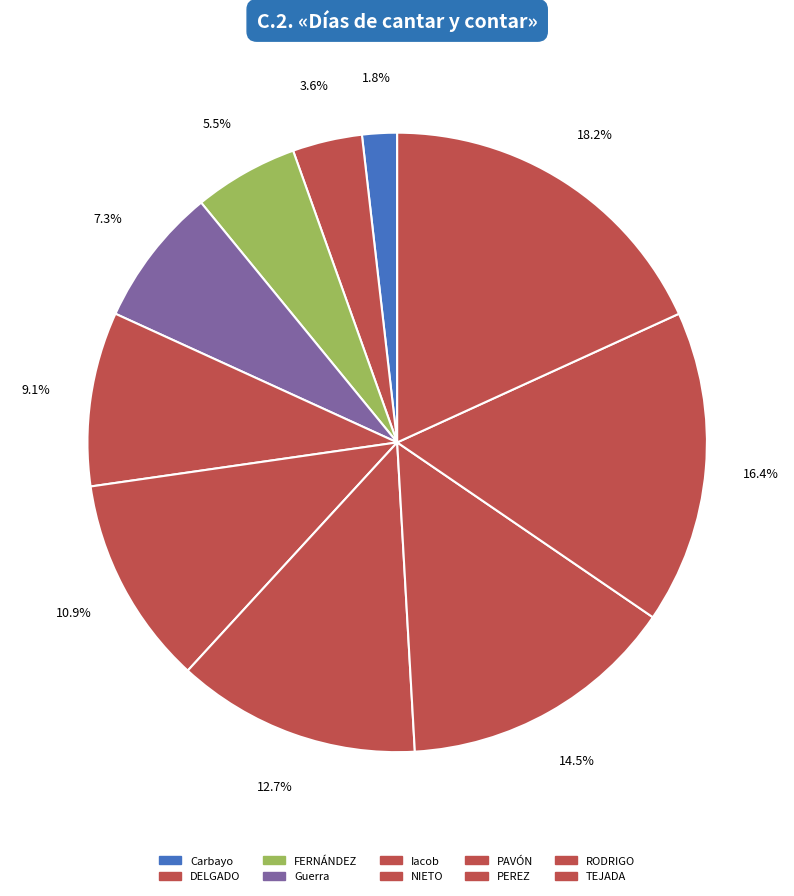

How many segments does this pie chart have?

10